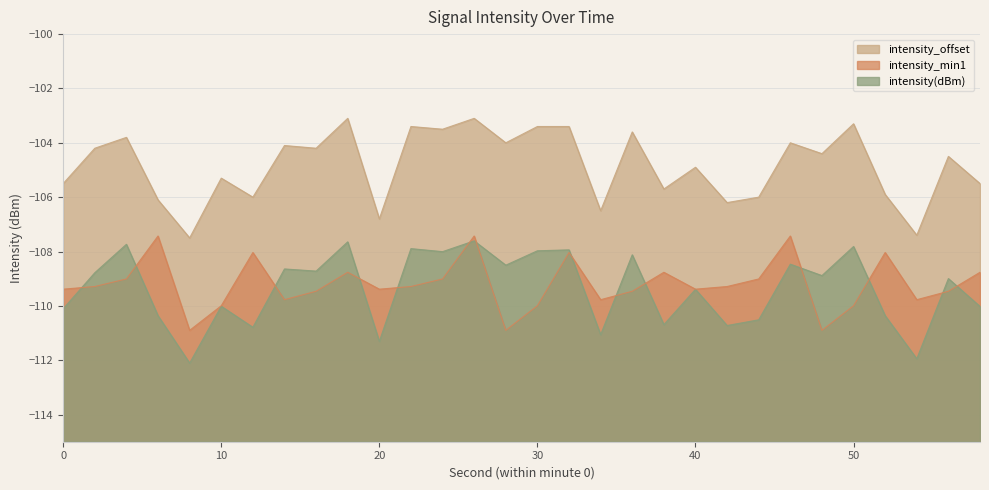

The intensity_min1 series shows -108.8 at 38. True or false?

True